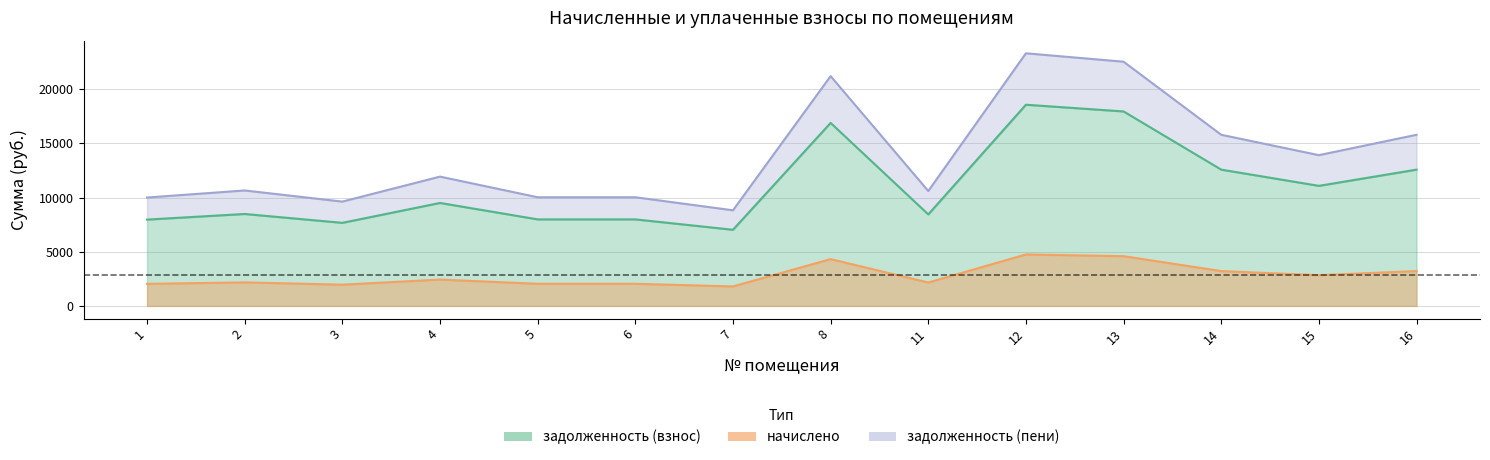

The value of начислено at 11 is 1443.1. True or false?

False